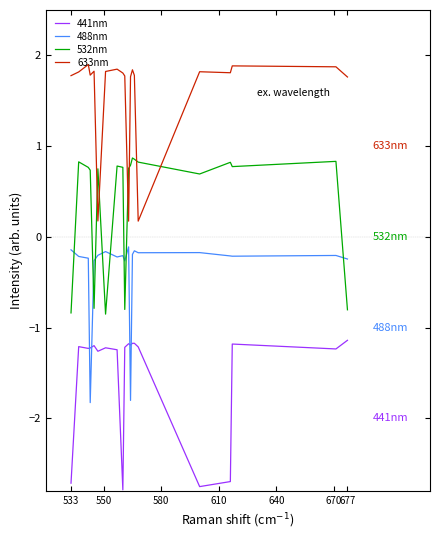

What is the difference between the 633nm values at 17 and 8?

0.1